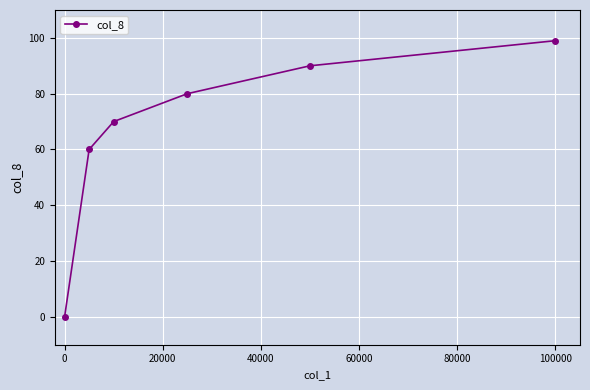

Does the chart display data point markers on the line(s)?

Yes